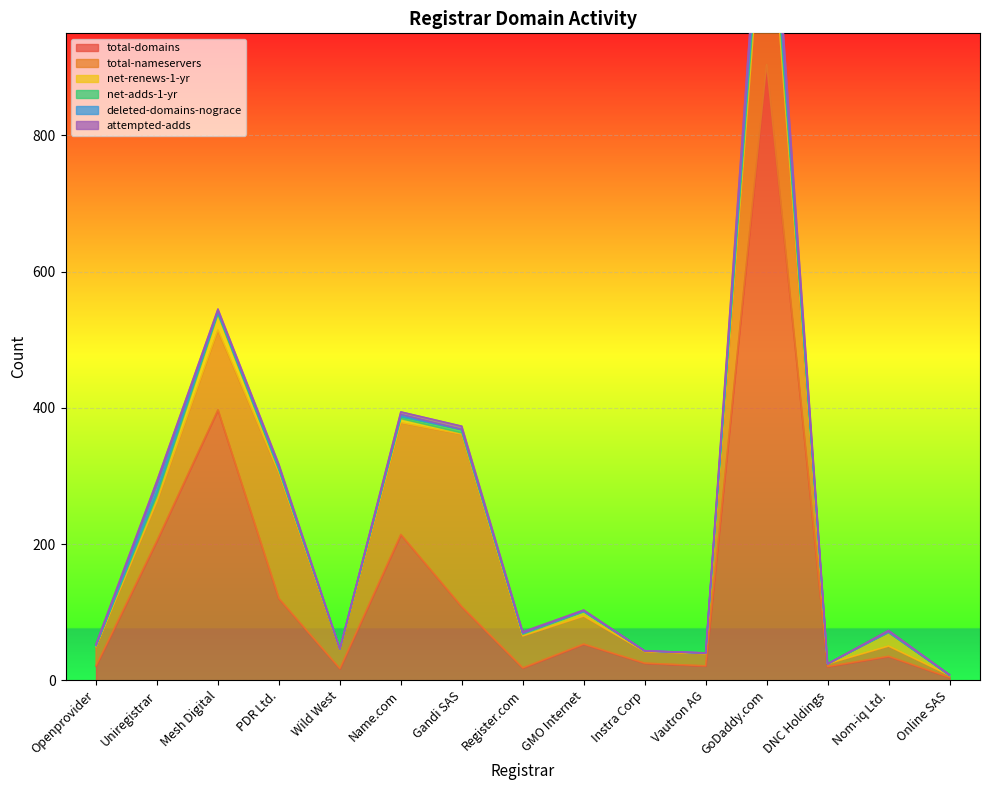

Which has a higher value, Wild West or Uniregistrar?

Uniregistrar